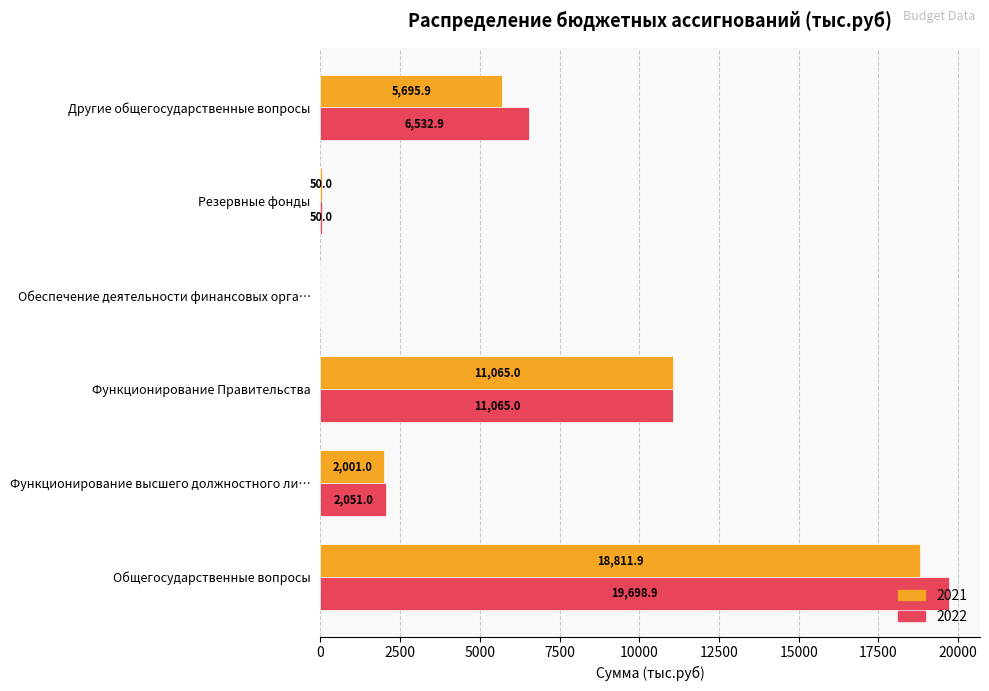

What are all the series names shown in the legend?

2021, 2022